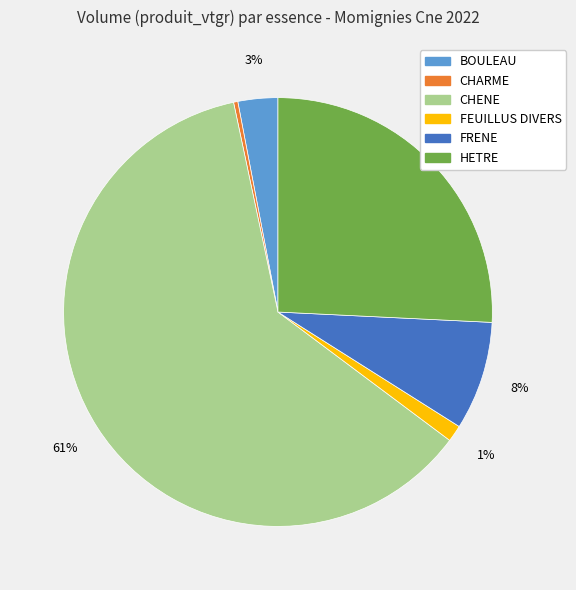

True or false: BOULEAU accounts for 10% of the total.

False